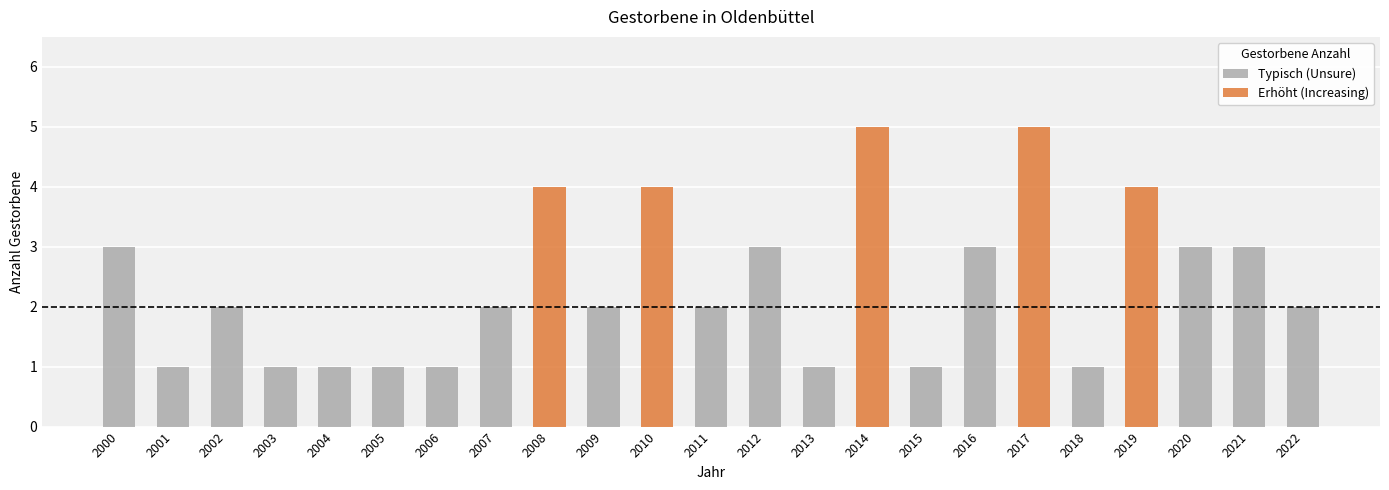

How many bars are there in total?

23